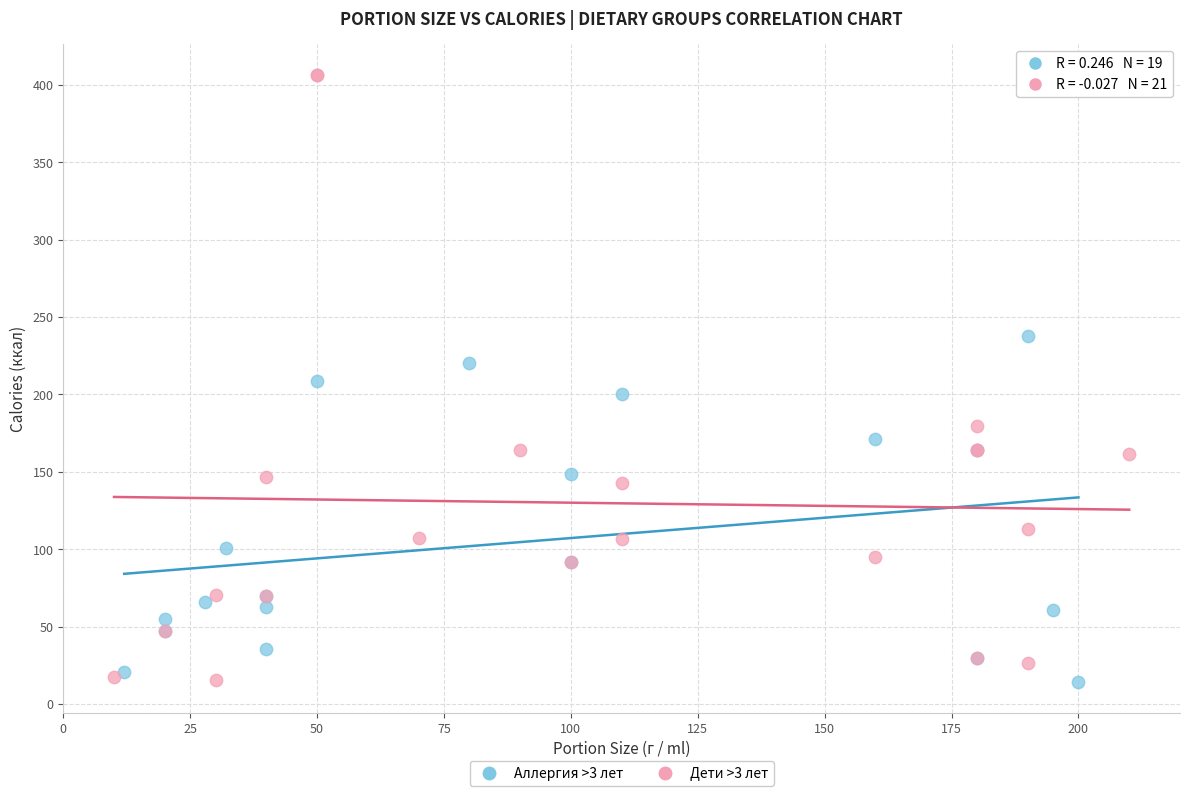

Which series contains the highest Y value?

Дети >3 лет